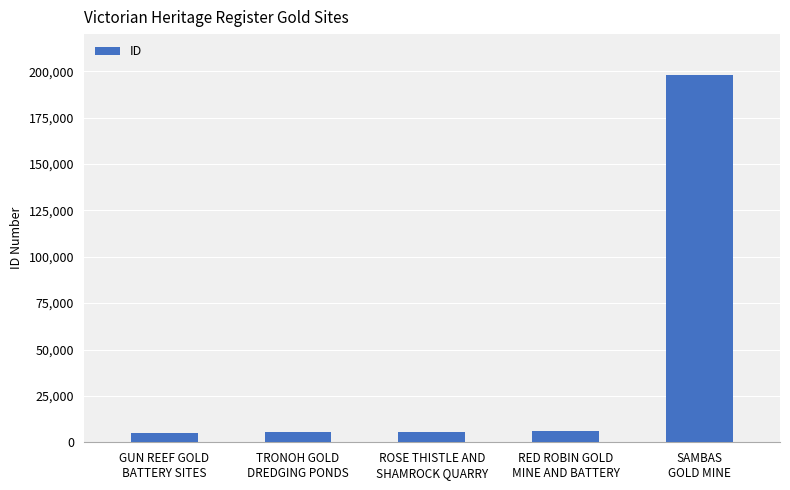

What is the value of the 5th bar from the left?

198045